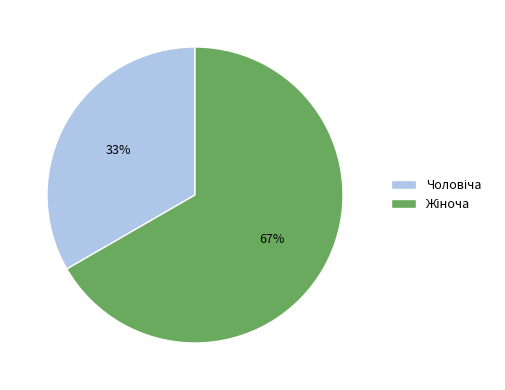

To the nearest percent, what is the average slice percentage?

50%